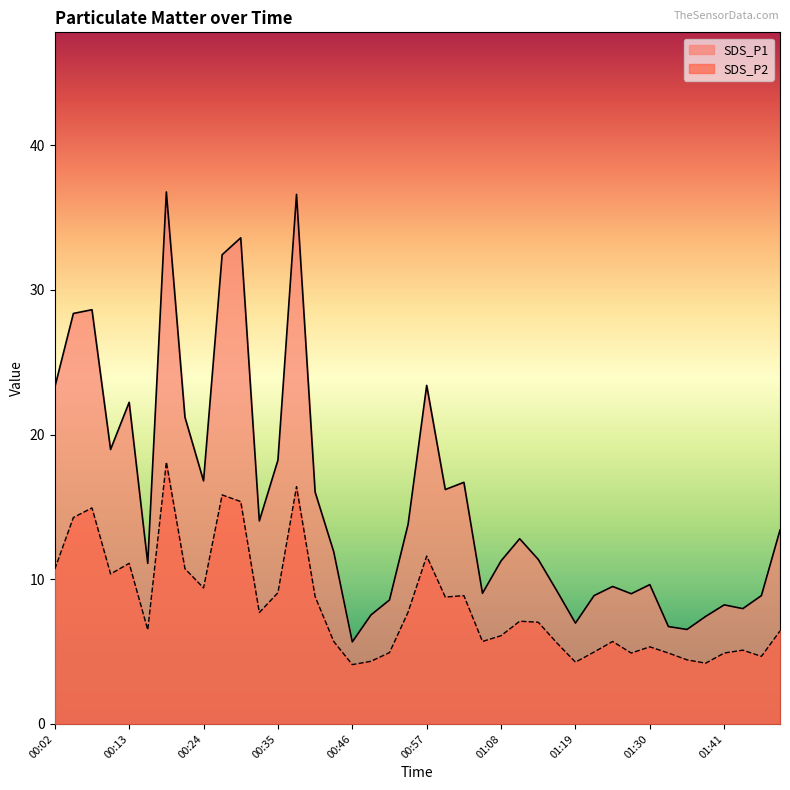

What is the total value across all series at 01:00?

25.0